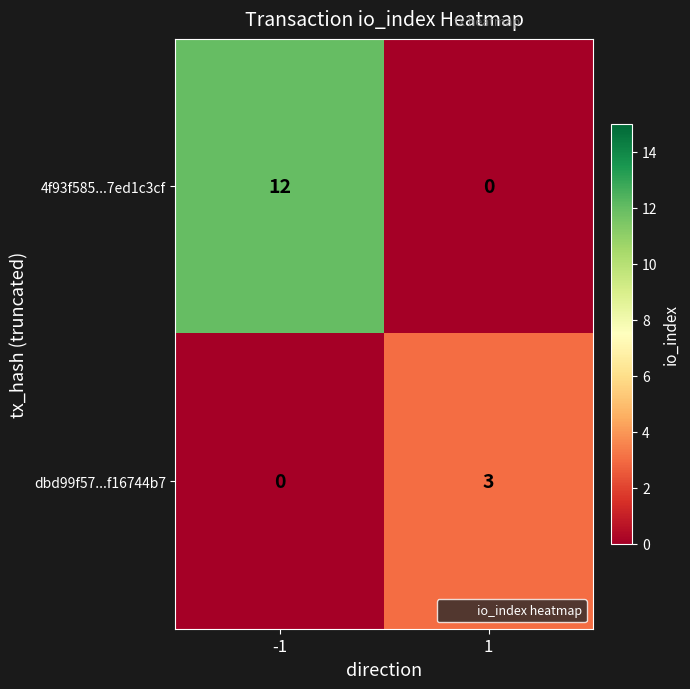

What is the difference between the 4f93f585...7ed1c3cf values at -1 and 1?

12